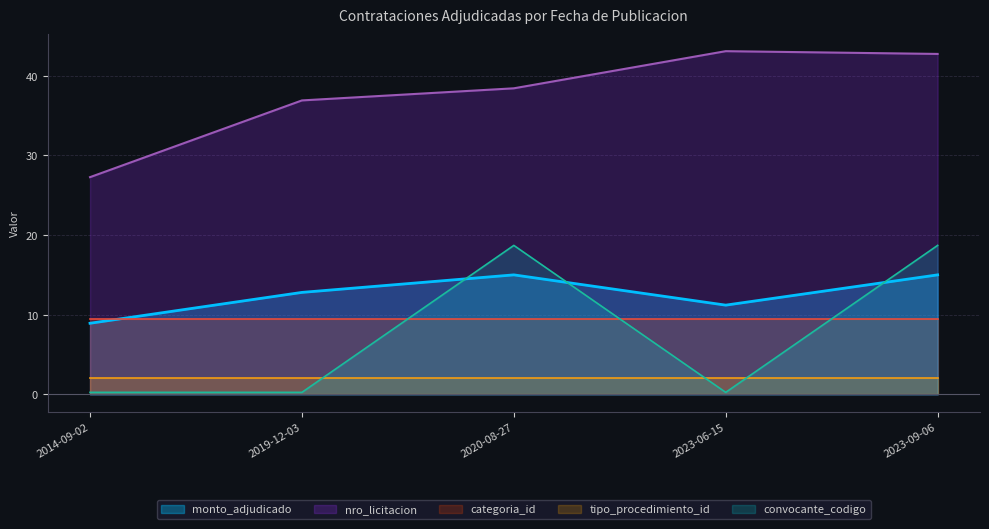

Where does the monto_adjudicado series first go above 12?

2019-12-03